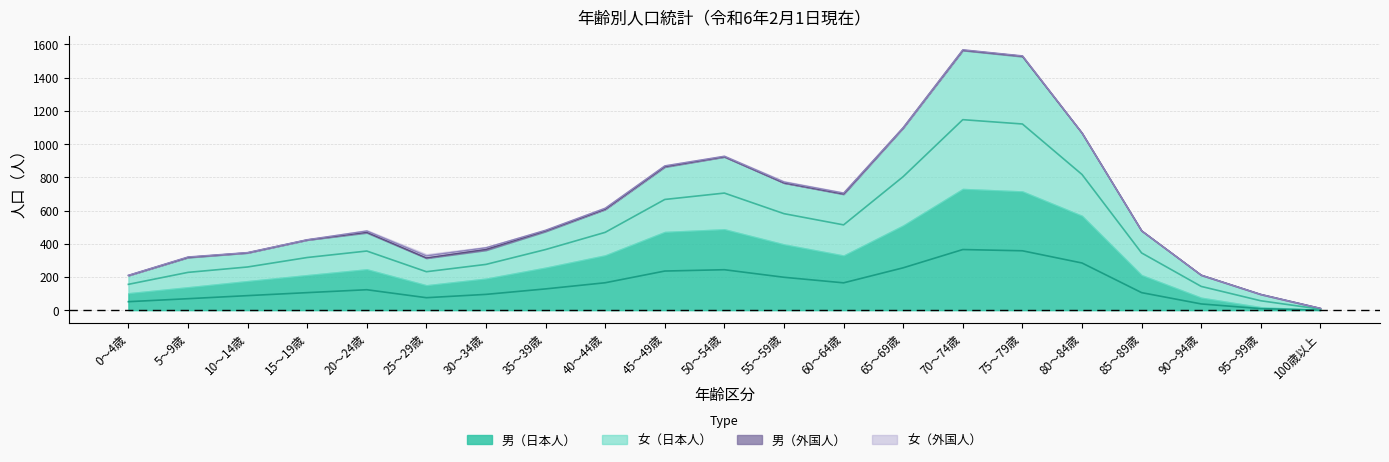

True or false: 男（日本人） has more than 2 points higher than both neighbors.

True